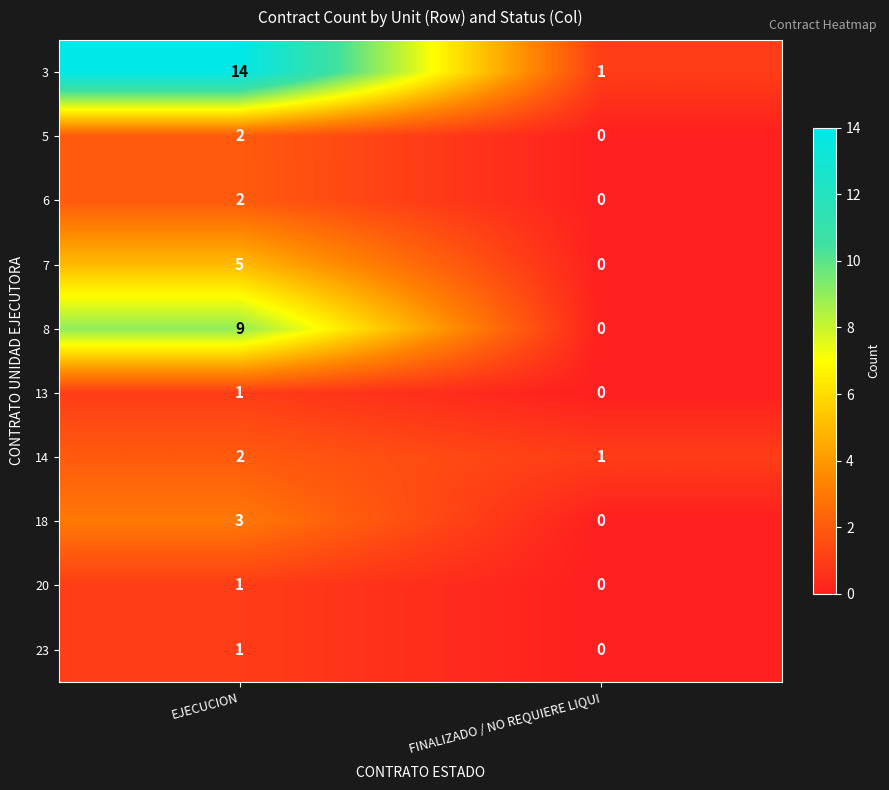

What is the total value across all series at FINALIZADO / NO REQUIERE LIQUI?

2